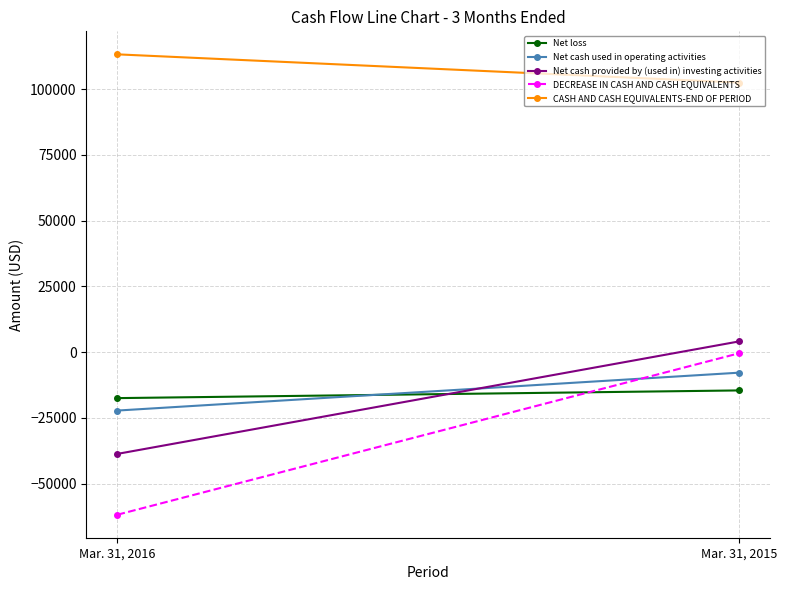

What is the total value across all series at Mar. 31, 2015?

83868